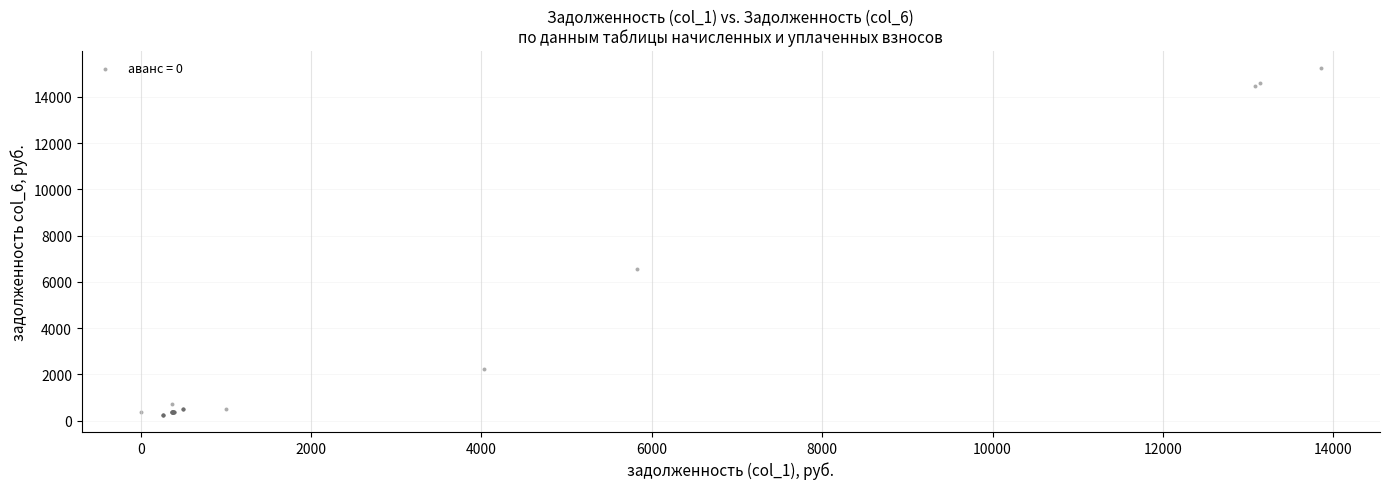

What Y value in the scatter plot is closest to 7752?

6539.7